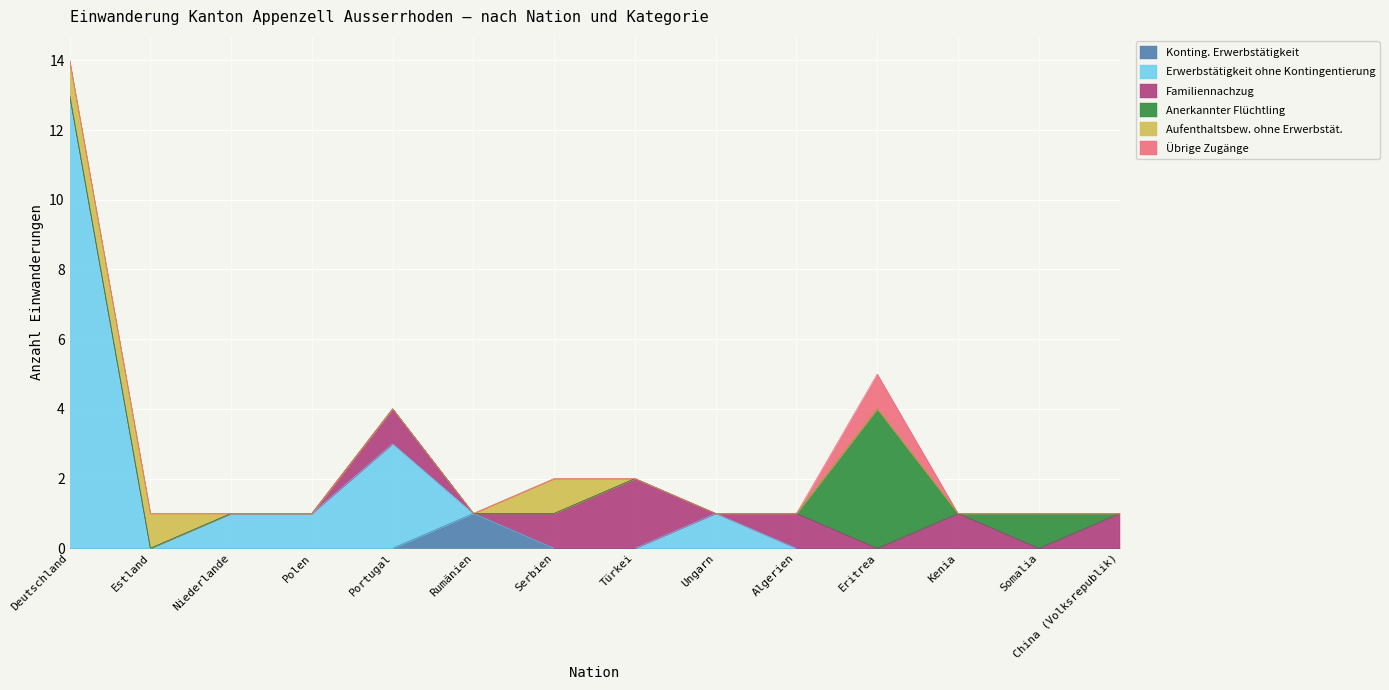

List the labels in order of Aufenthaltsbew. ohne Erwerbstät. value, largest first.

Deutschland, Estland, Serbien, Niederlande, Polen, Portugal, Rumänien, Türkei, Ungarn, Algerien, Eritrea, Kenia, Somalia, China (Volksrepublik)